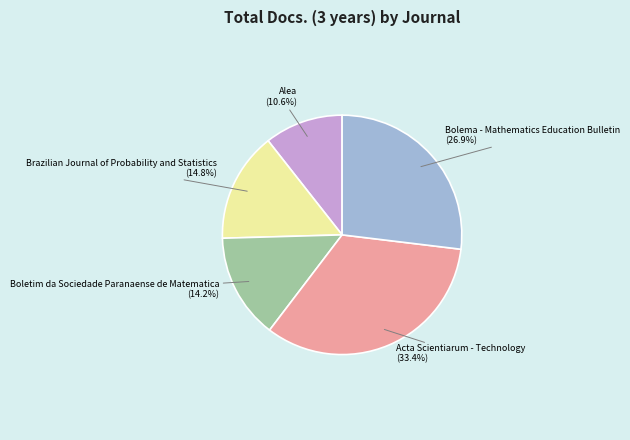

How many slices are in this pie chart?

5